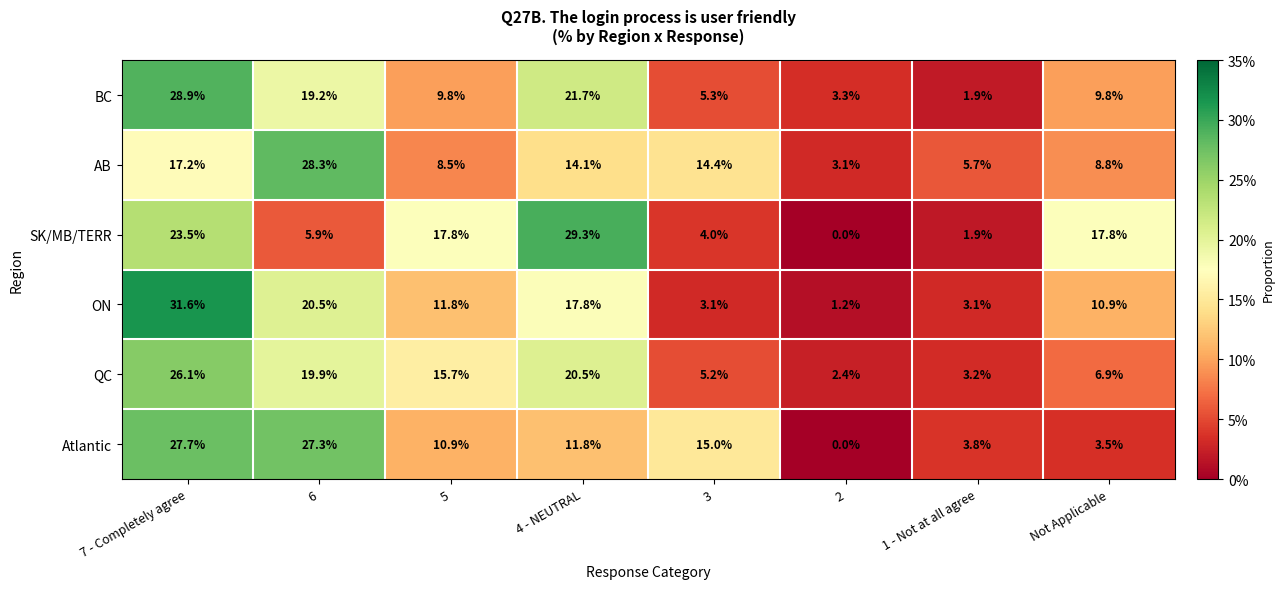

Rank the series by their maximum value, from lowest to highest.

QC, Atlantic, AB, BC, SK/MB/TERR, ON